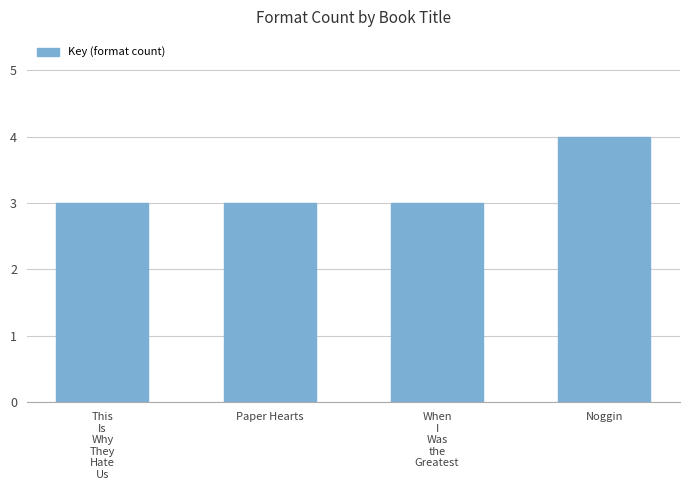

How many data points does each series have?

4